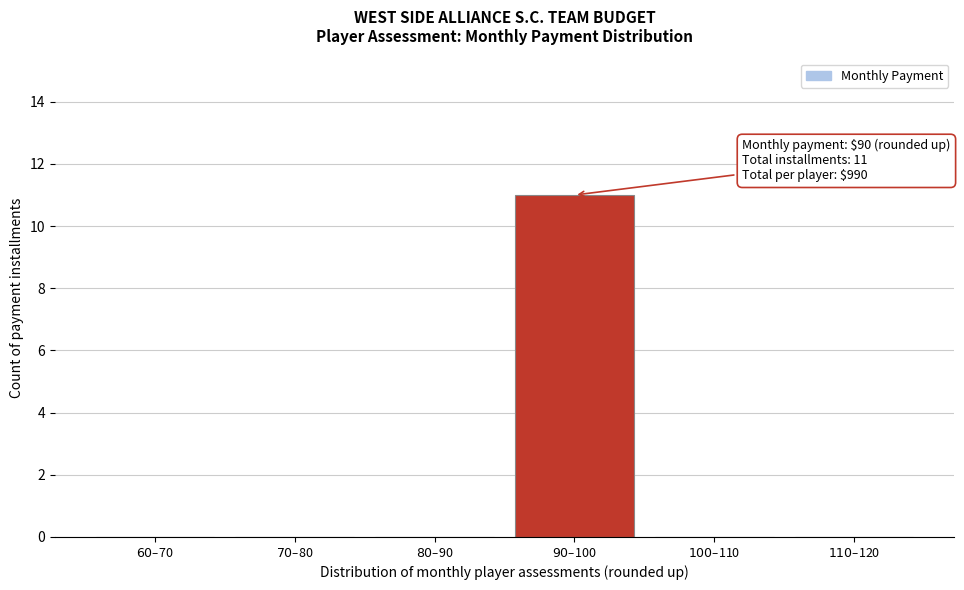

What is the sum of all values?

11